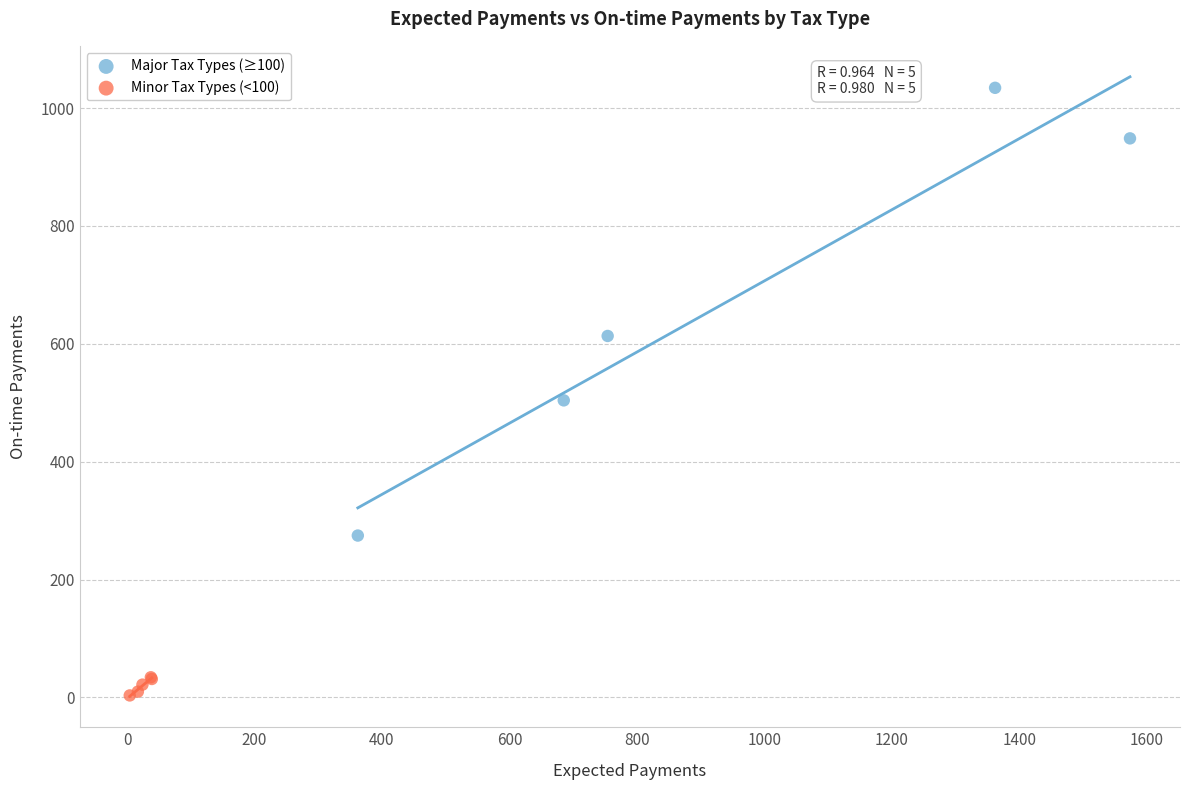

Which series reaches the maximum Y coordinate?

Major Tax Types (≥100)